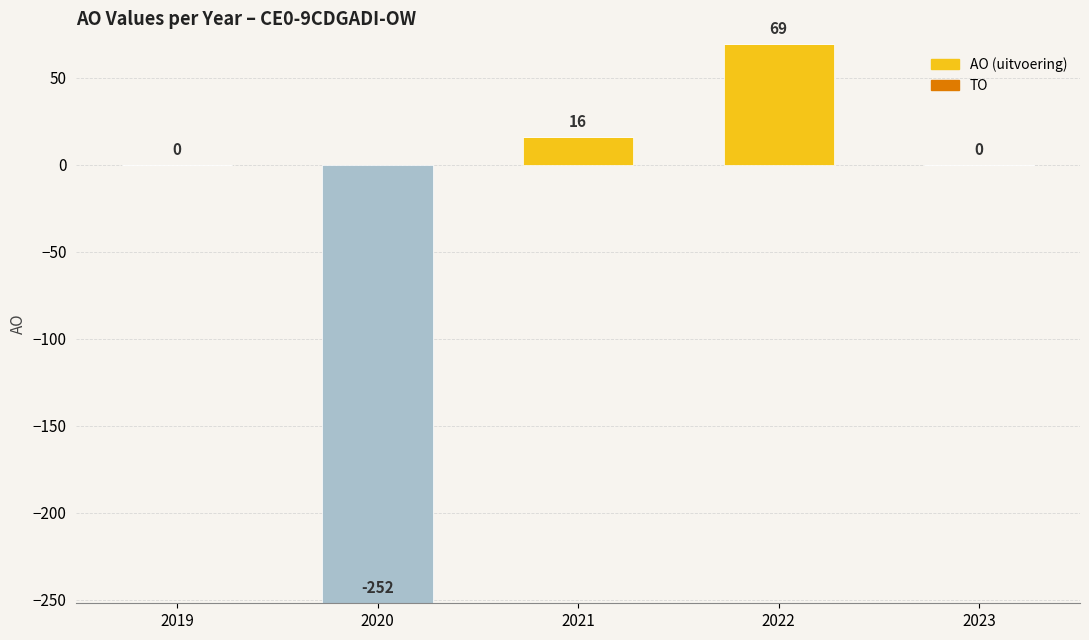

What is the maximum value shown in the chart?

69